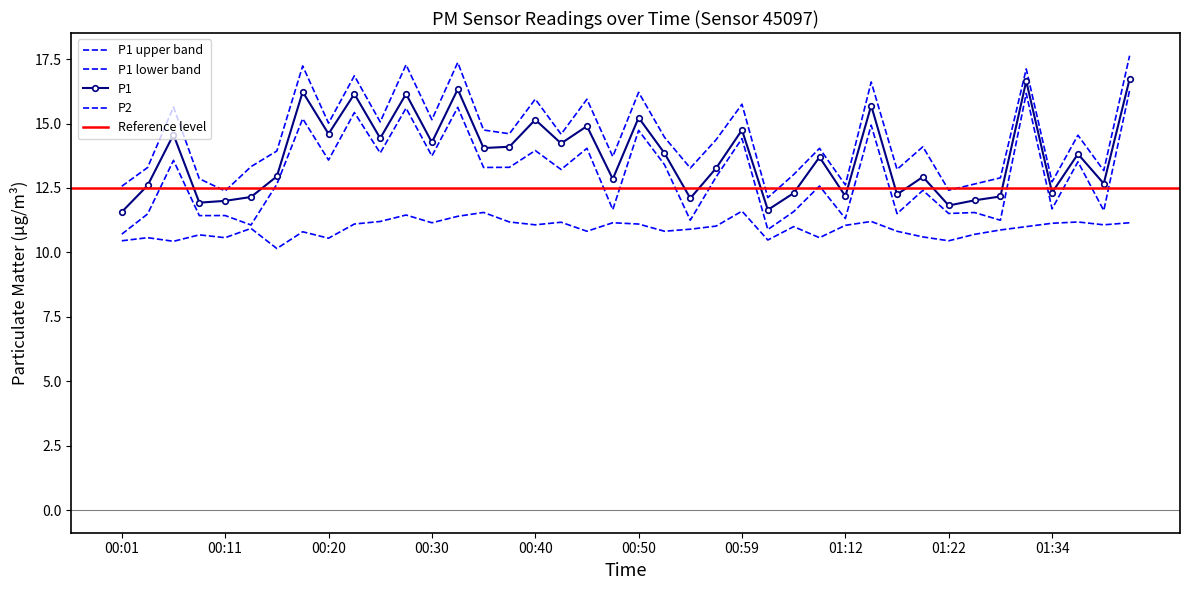

True or false: P2 and P1 intersect in this chart.

False